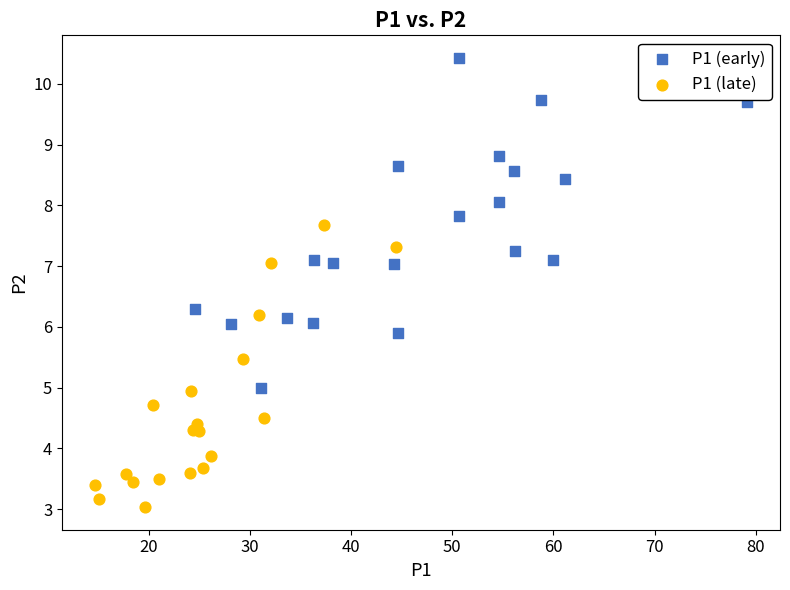

Which series has the widest spread of Y values?

P1 (early)